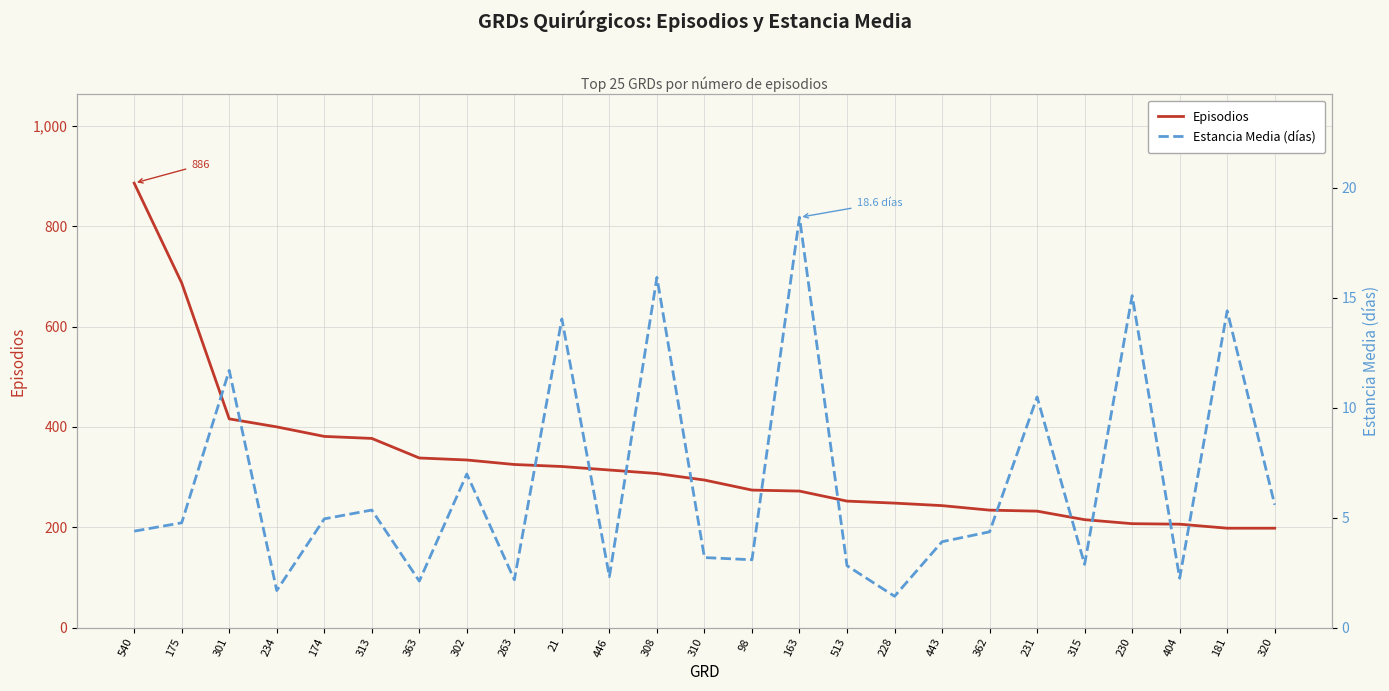

Rank the categories by Estancia Media (días) value from highest to lowest.

163, 308, 230, 181, 21, 301, 231, 302, 320, 313, 174, 175, 540, 362, 443, 310, 98, 315, 513, 446, 404, 263, 363, 234, 228